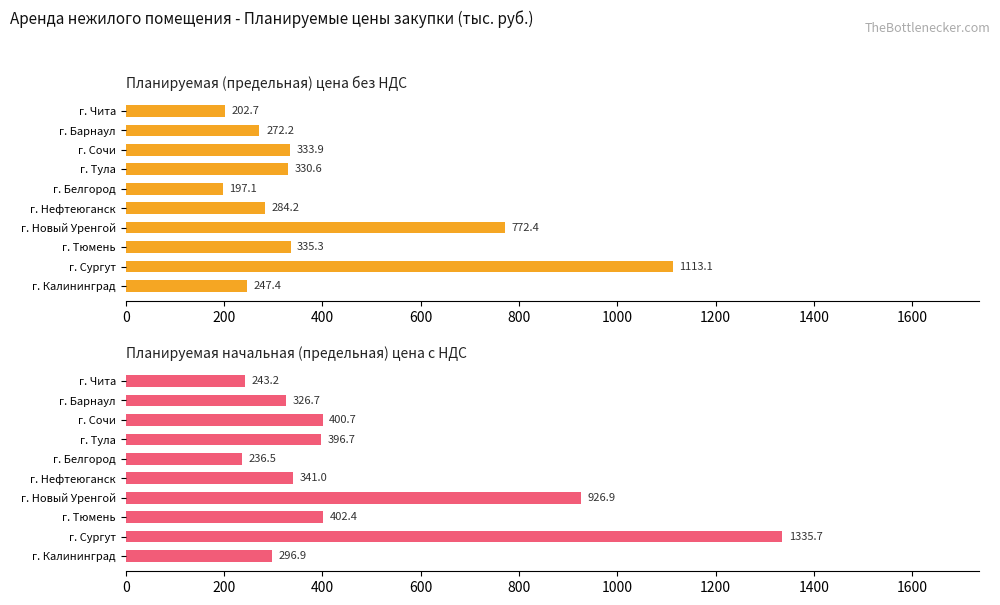

Does the chart contain stacked bars?

No